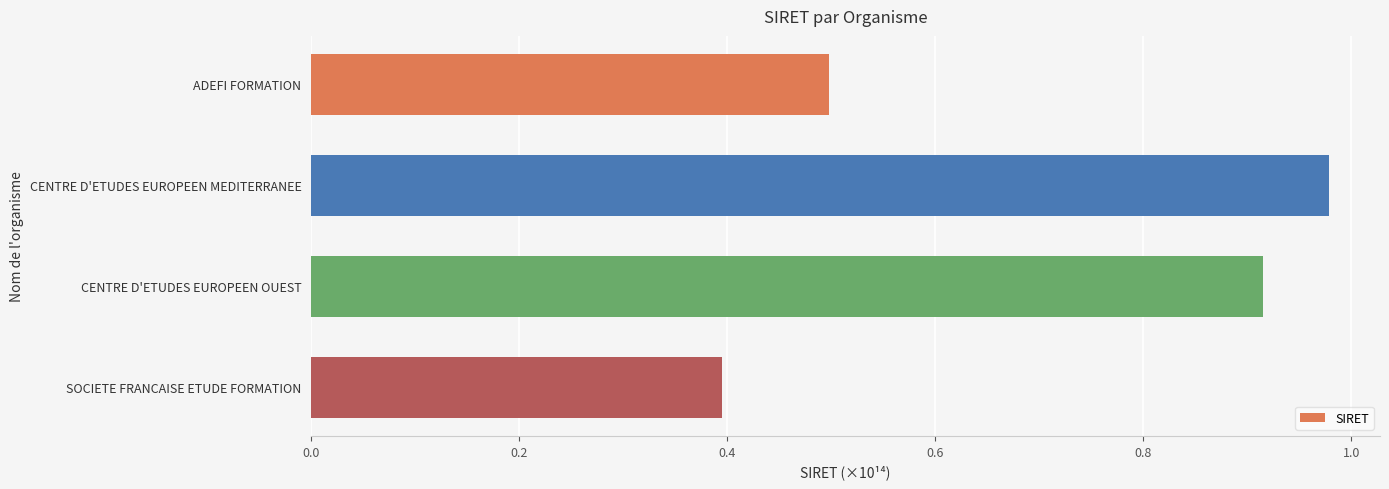

Which category has the lowest value across all series?

SOCIETE FRANCAISE ETUDE FORMATION